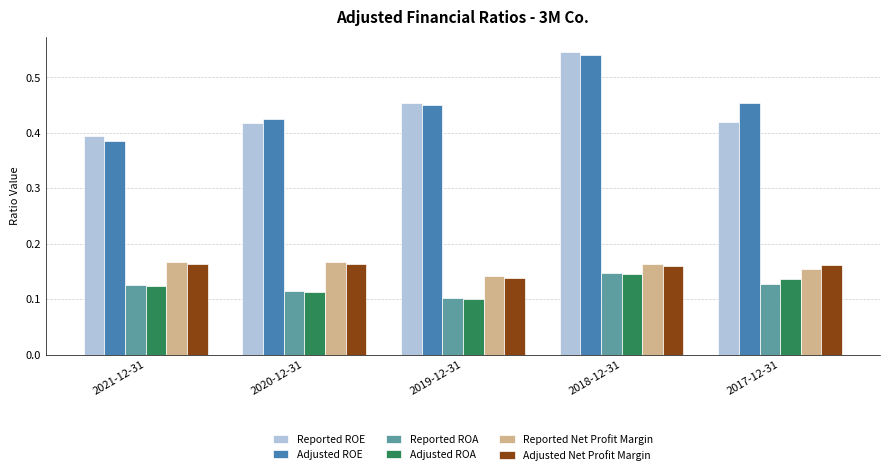

Which series changed the most between 2020-12-31 and 2019-12-31?

Reported ROE